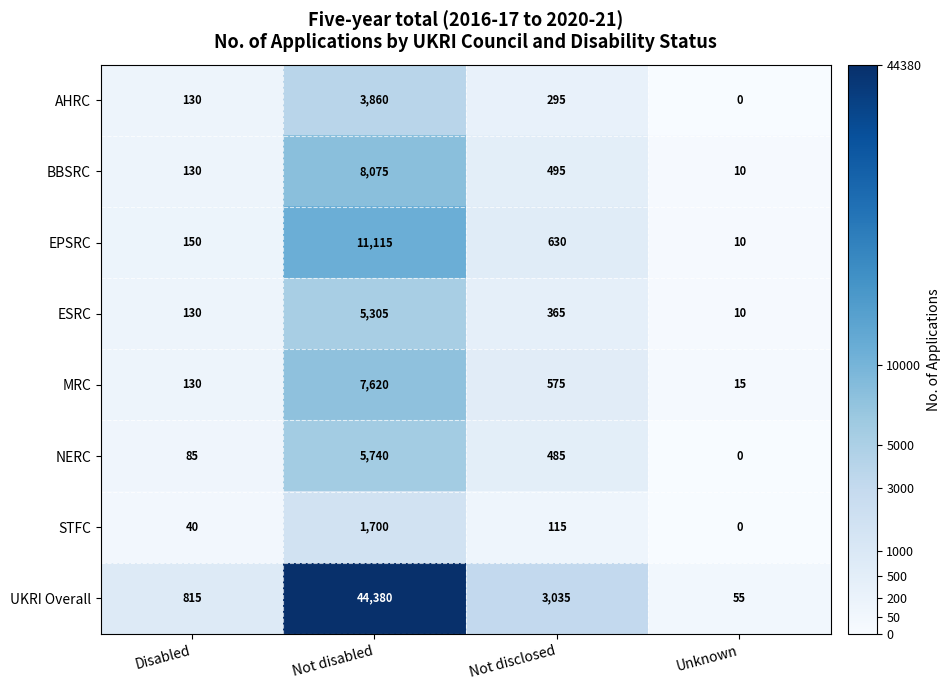

At which label does STFC first exceed 115?

Not disabled